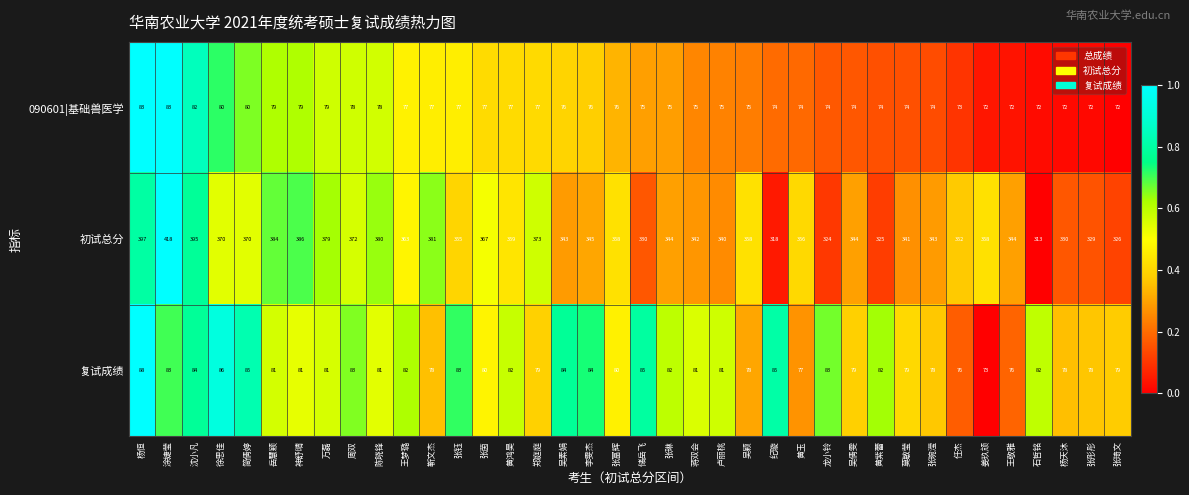

What is the highest value of the 复试成绩 series?

88